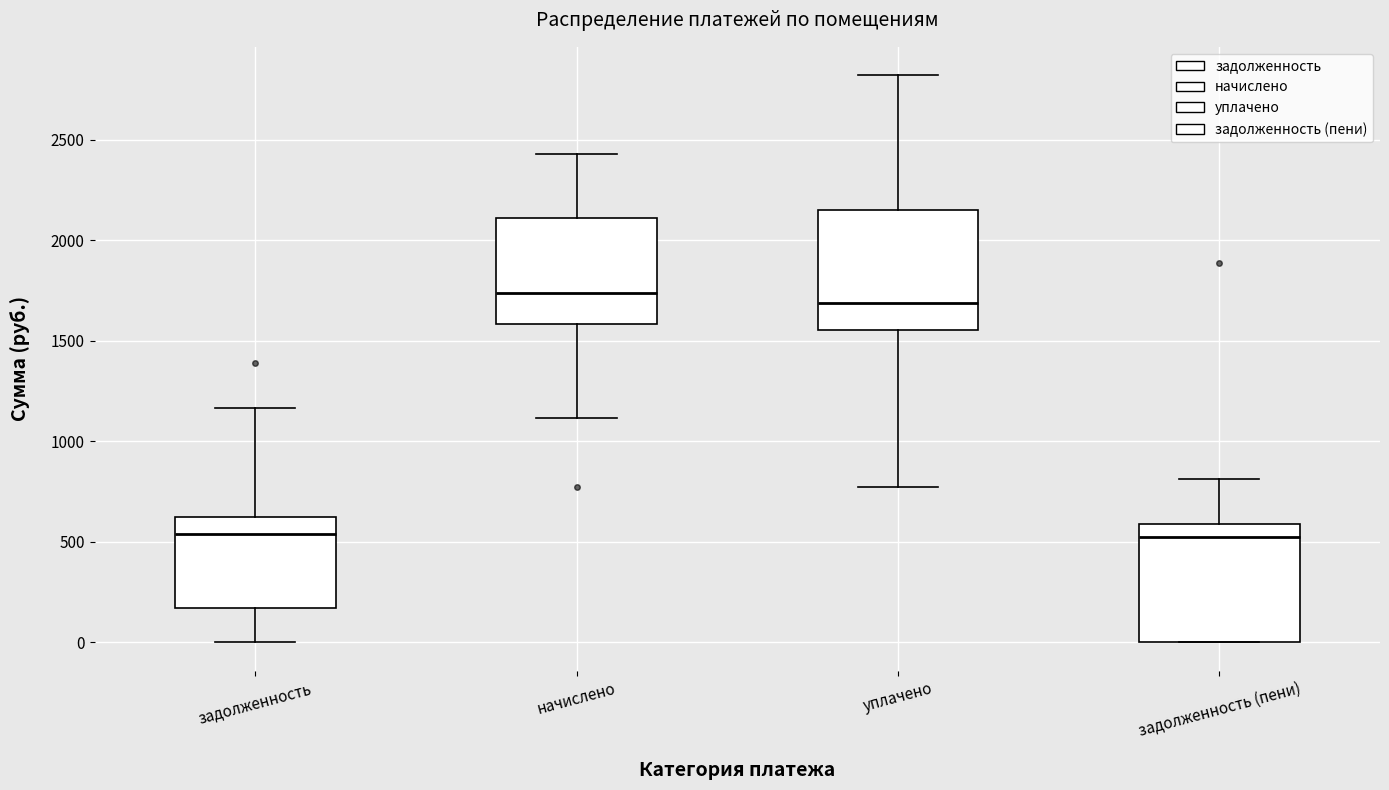

Reading left to right, transcribe this box plot: for each box, give where its median line is, the range the box spans, and where its two whiskers end, as read against the y-axis. The values are not printed on the chart, so give them approximately, as read against the axis.

задолженность: median 550, box 150 to 600, whiskers 0 to 1150
начислено: median 1750, box 1600 to 2100, whiskers 1100 to 2450
уплачено: median 1700, box 1550 to 2150, whiskers 750 to 2800
задолженность (пени): median 550, box 0 to 600, whiskers 0 to 800